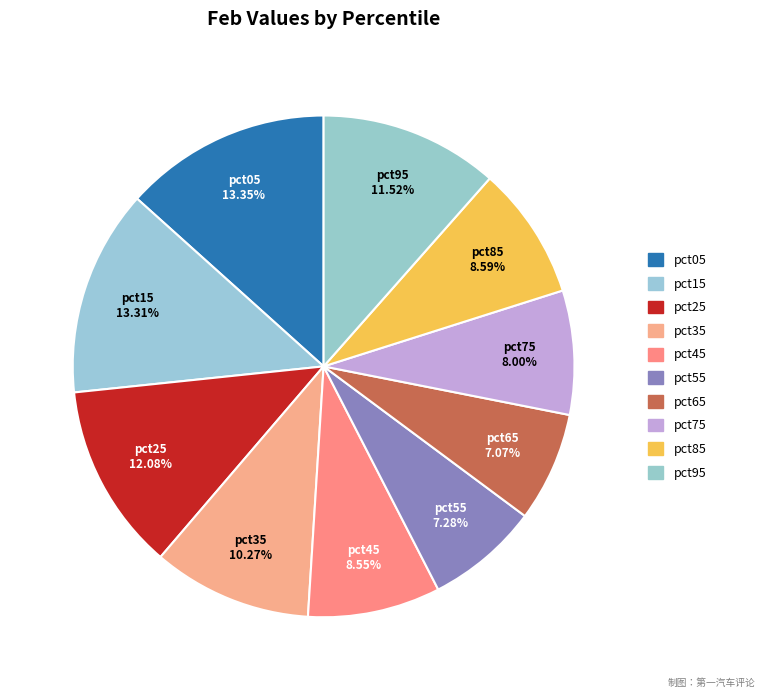

Rank the categories by value from lowest to highest.

pct65, pct55, pct75, pct45, pct85, pct35, pct95, pct25, pct15, pct05